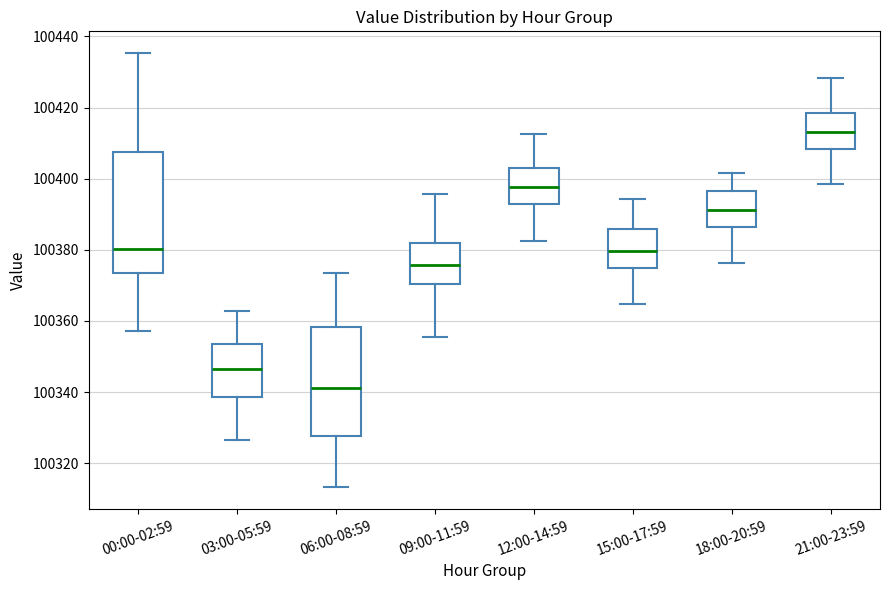

Which box's median line is the lowest?

06:00-08:59